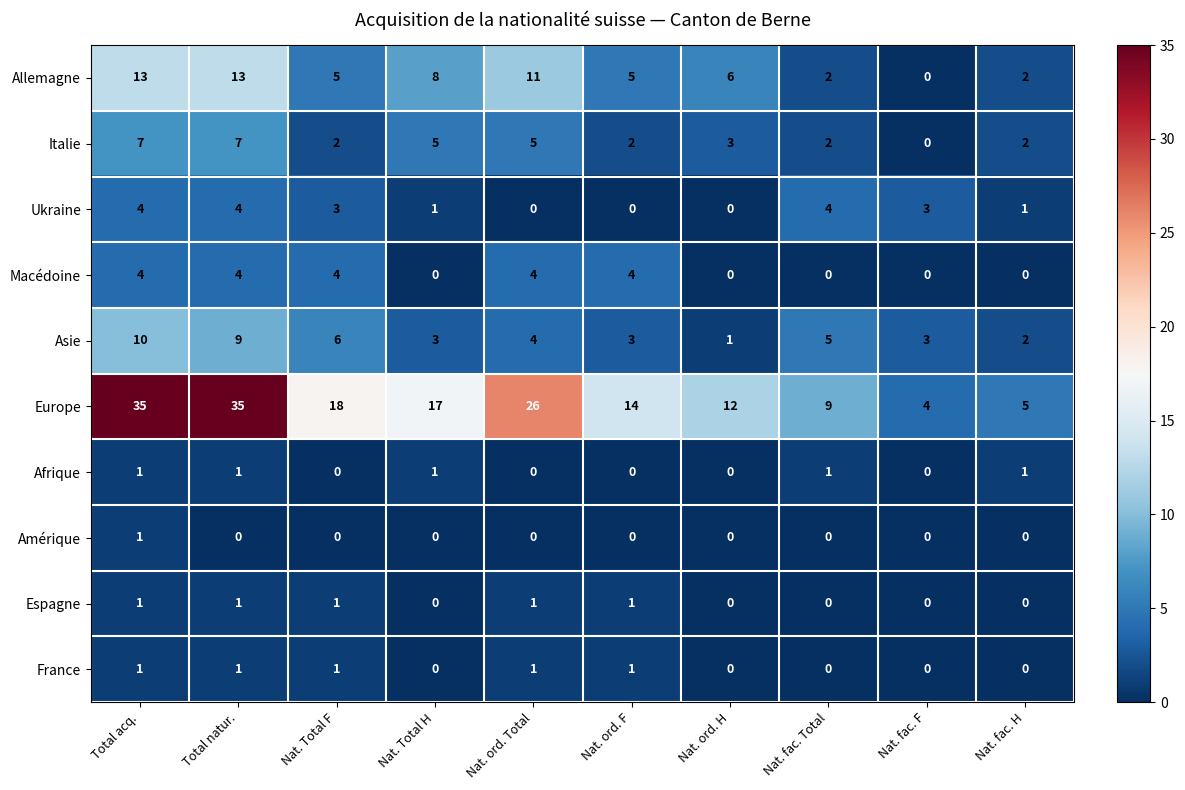

Read the Europe value at Nat. Total H, to the nearest 5.

15